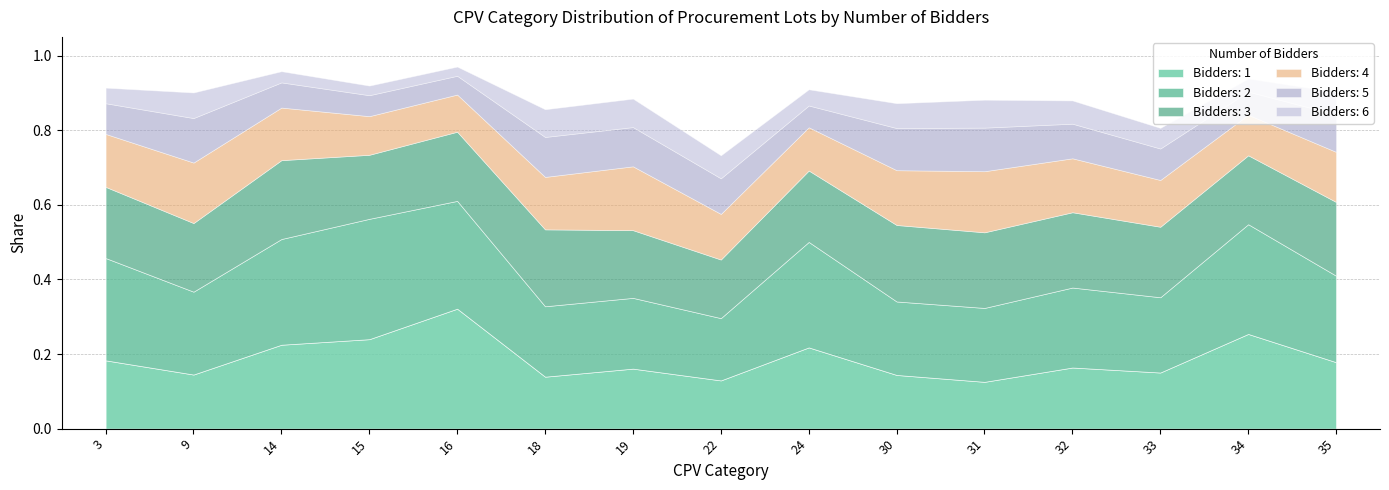

What is the difference between the maximum and second lowest values in the 4 series?

0.1